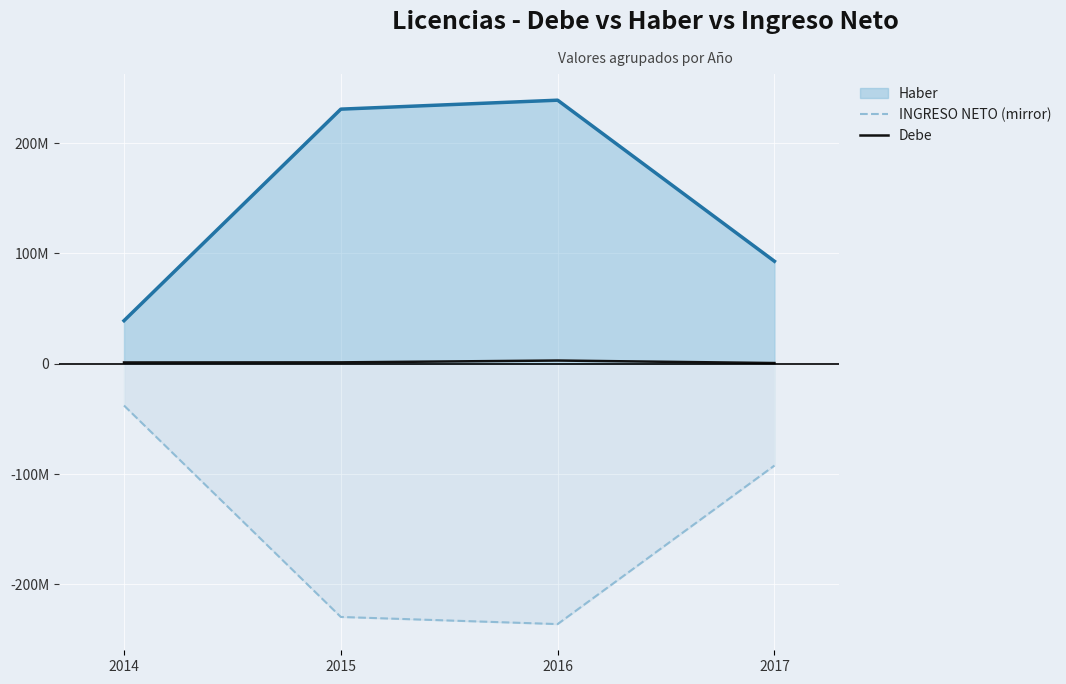

What is the sum of the INGRESO NETO (mirror) values at 2016 and 2015?

-465599722.0